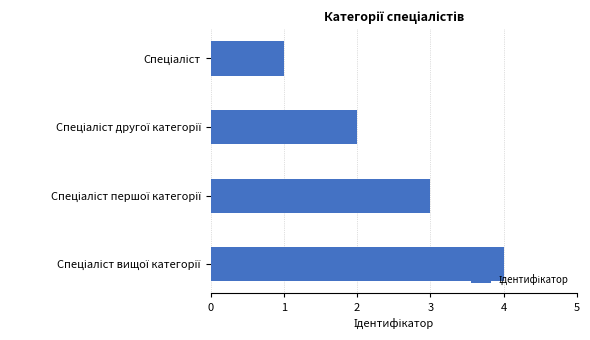

What is the maximum value shown in the chart?

4